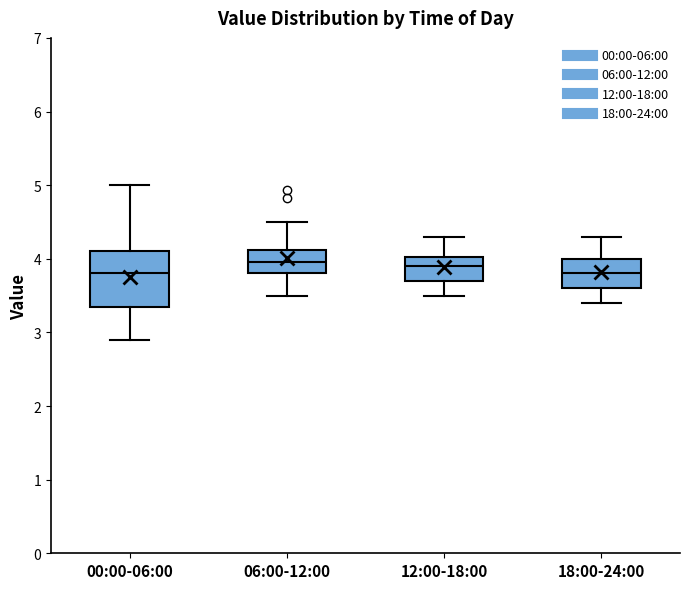

Where is the upper edge of the box for 18:00-24:00 on the y-axis? The values are not printed on the chart, so give them approximately, as read against the axis.

4.0